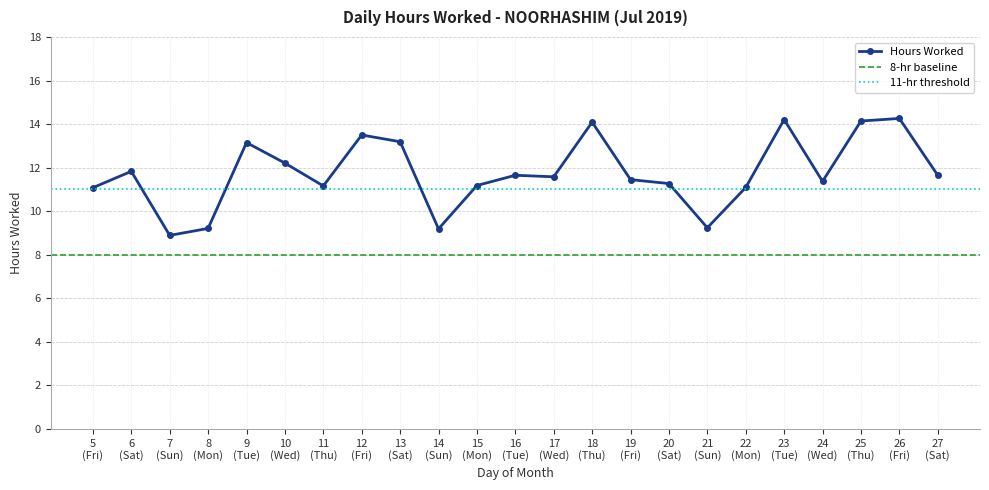

What is the value of the Hours Worked point at the 4th from the left?

9.2